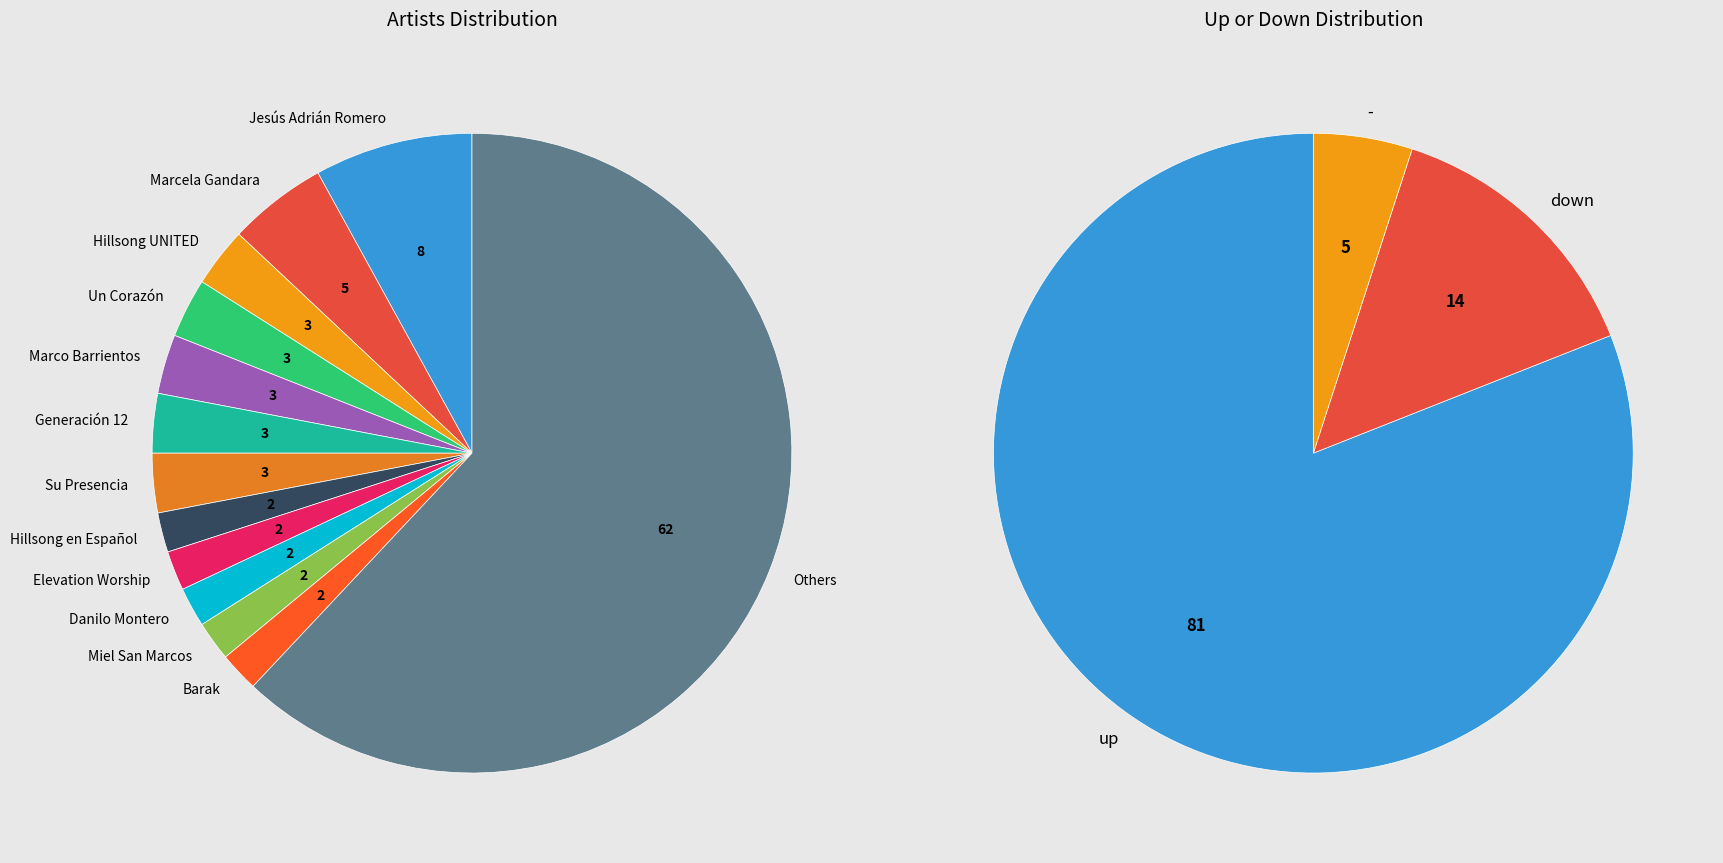

Is it true that up is 81% of the pie?

True